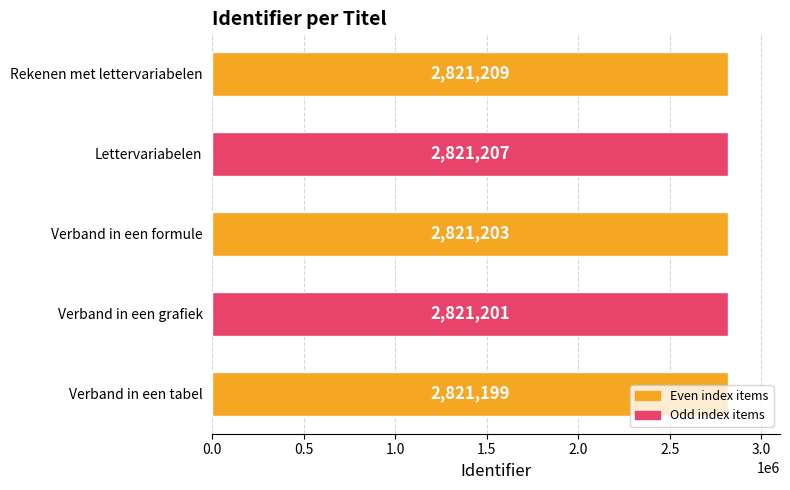

Where is the data nearest to the value 2821204?

Verband in een formule